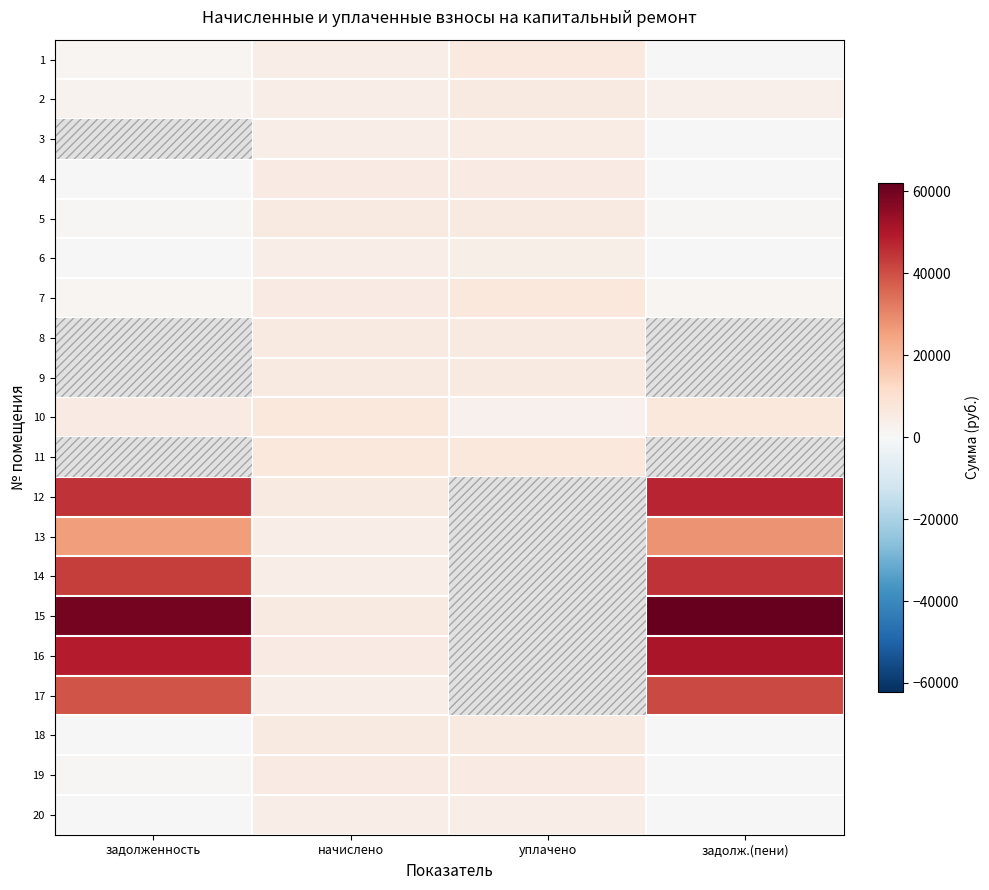

List the series in order of their peak value, highest first.

15, 16, 12, 14, 17, 13, 10, 11, 7, 1, 18, 9, 8, 5, 2, 19, 4, 3, 6, 20